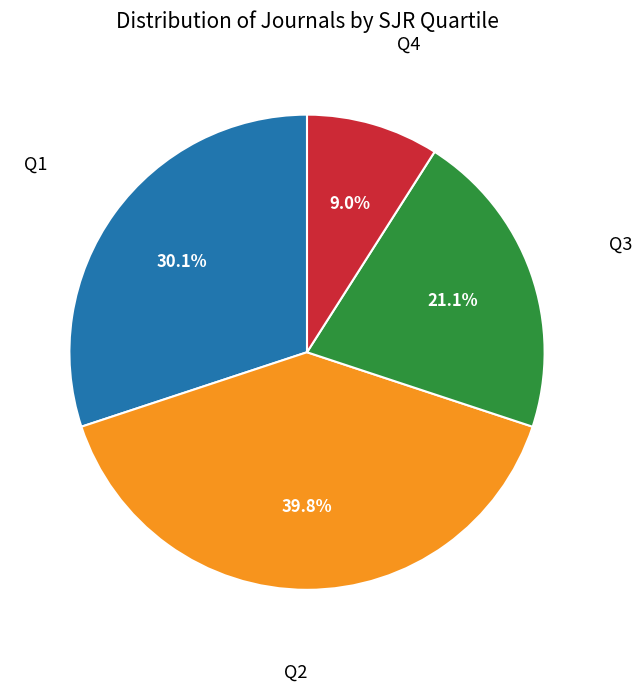

Is there a majority slice in this chart?

No